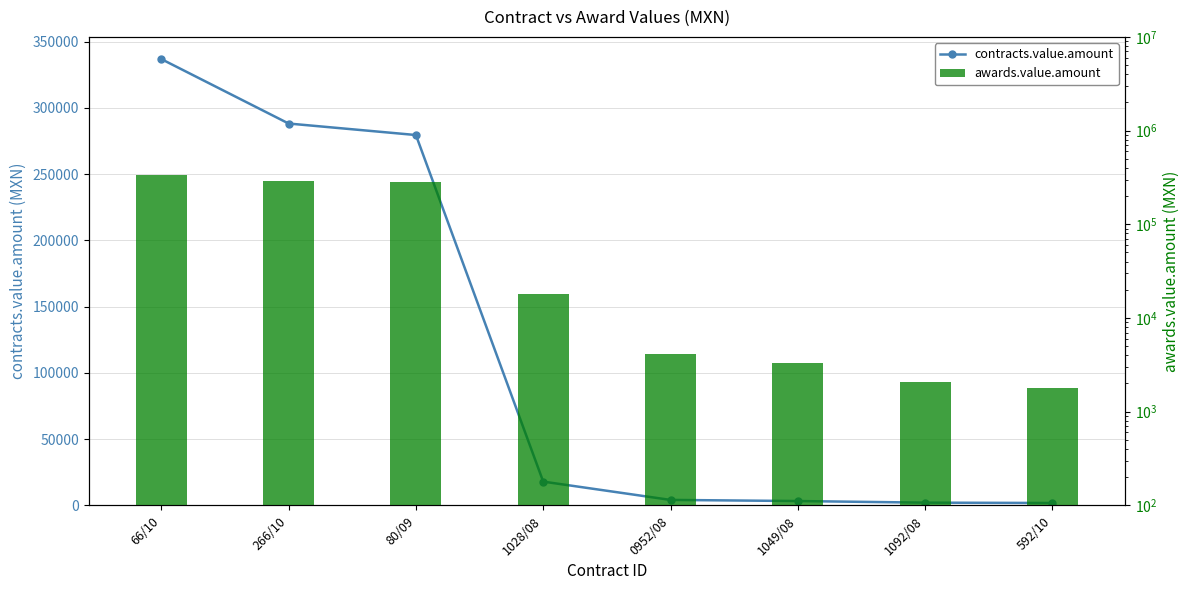

How many data points in contracts.value.amount are above 17939?

4